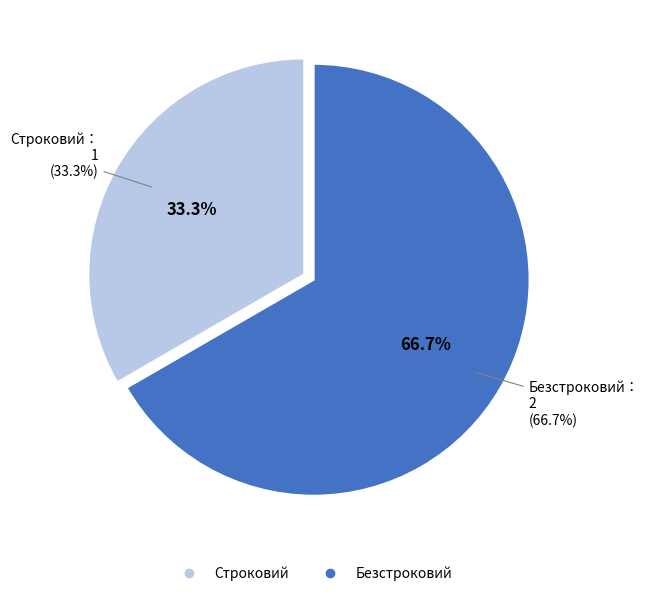

Which slice represents more than half of the pie?

Безстроковий